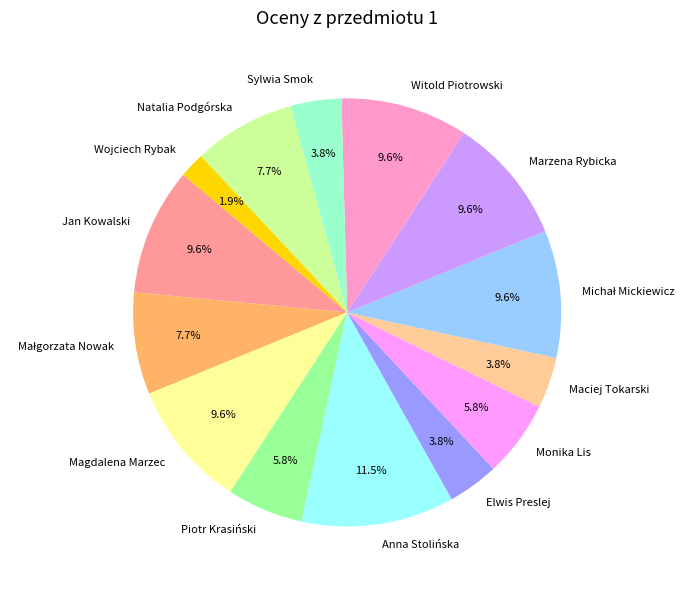

Approximately how many times larger is the value at Jan Kowalski compared to Monika Lis?

1.7